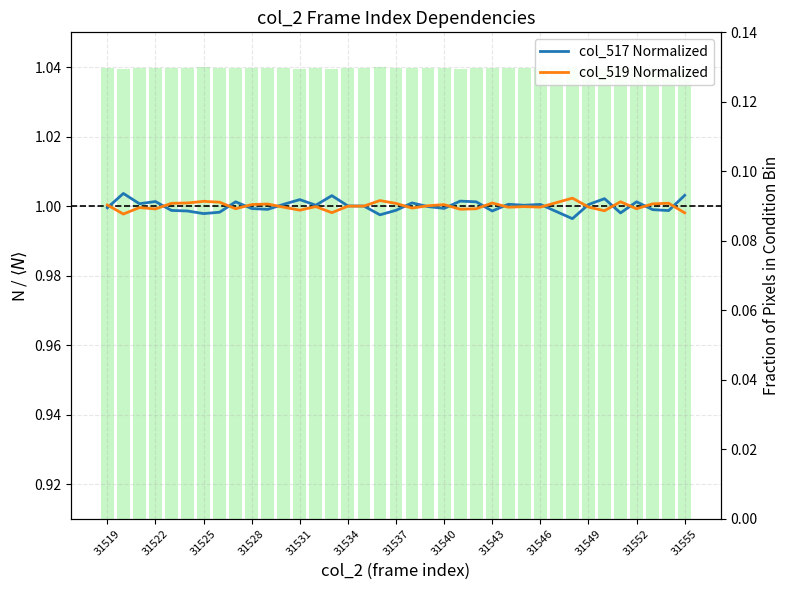

Reading left to right, transcribe all the data shown in this chart.

col_517 Normalized: 1.0	1.0	1.0	1.0	1.0	1.0	1.0	1.0	1.0	1.0	1.0	1.0	1.0	1.0	1.0	1.0	1.0	1.0	1.0	1.0	1.0	1.0	1.0	1.0	1.0	1.0	1.0	1.0	1.0	1.0	1.0	1.0	1.0	1.0	1.0	1.0	1.0
col_519 Normalized: 1.0	1.0	1.0	1.0	1.0	1.0	1.0	1.0	1.0	1.0	1.0	1.0	1.0	1.0	1.0	1.0	1.0	1.0	1.0	1.0	1.0	1.0	1.0	1.0	1.0	1.0	1.0	1.0	1.0	1.0	1.0	1.0	1.0	1.0	1.0	1.0	1.0